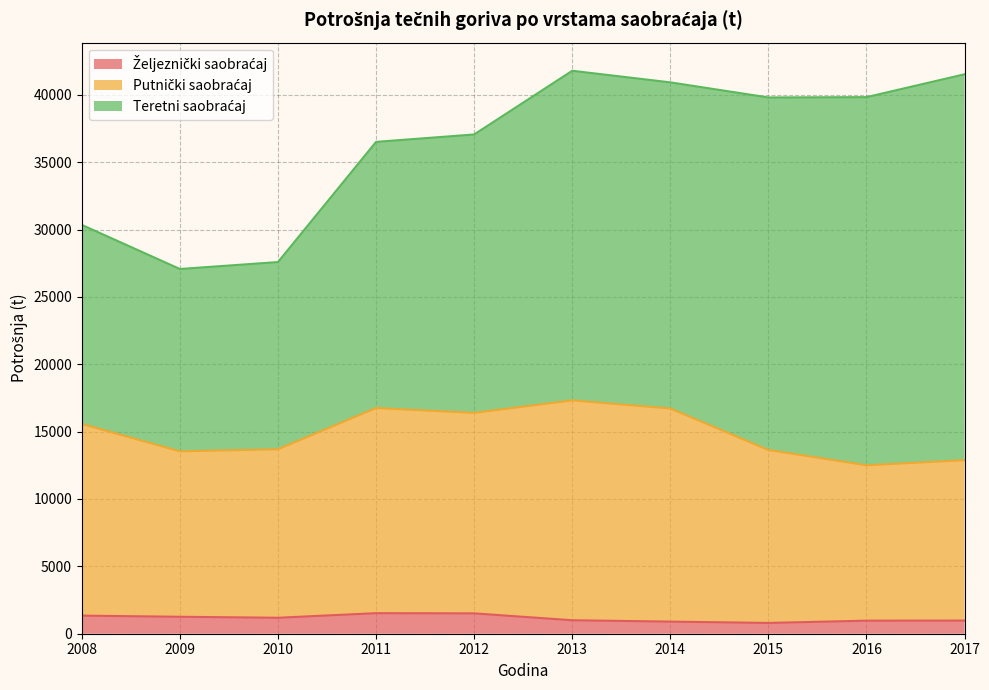

What is the total value across all series at 2016?

39826